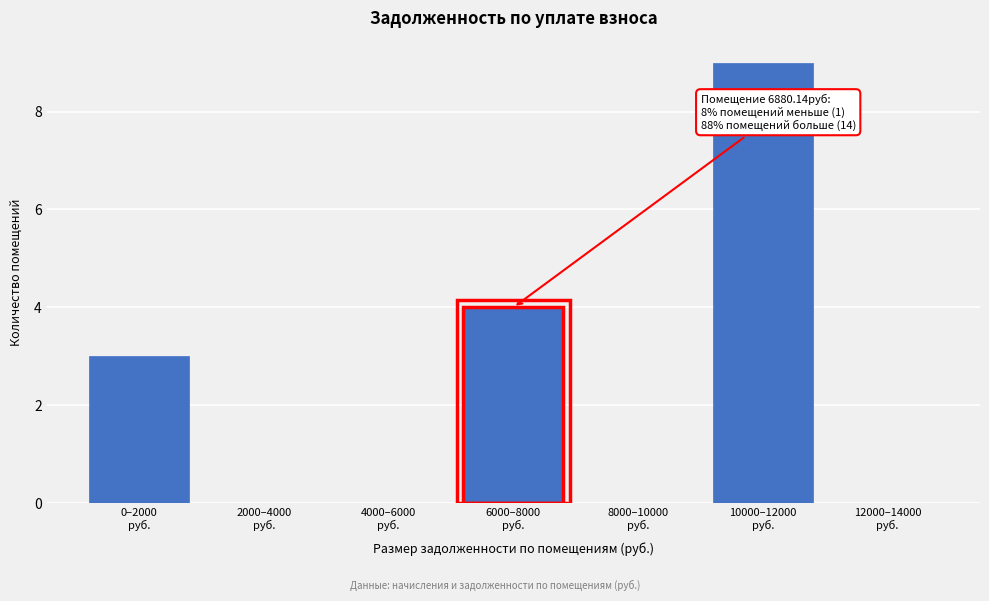

What is the sum of all values?

16